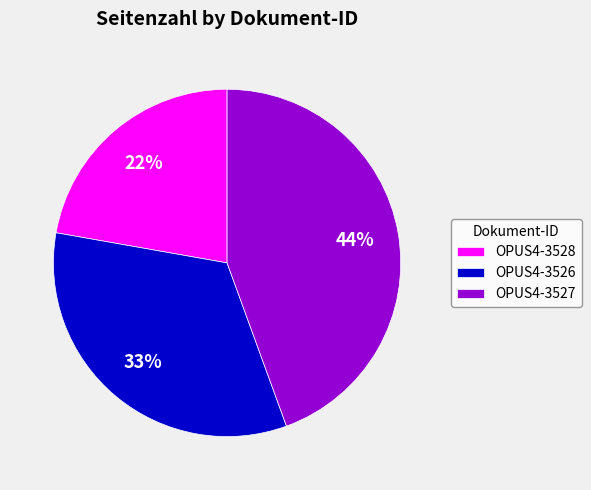

To the nearest percent, what percentage of the pie is OPUS4-3526?

33%